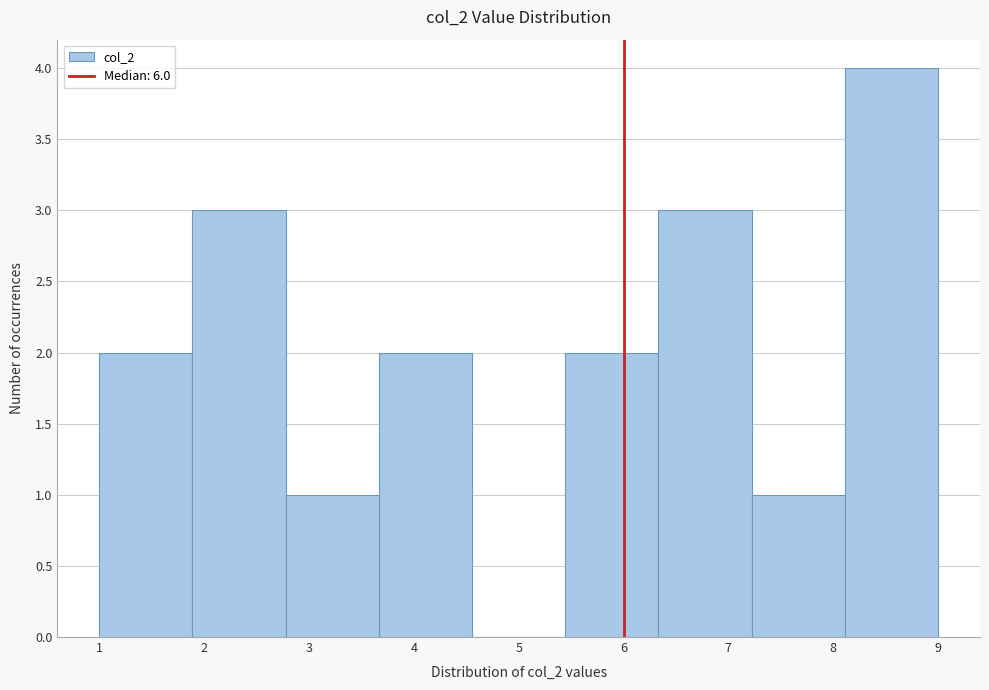

Reading left to right, transcribe this chart: for each bar, give the range it covers on the x-axis and its height. Neither the bar edges nor the heights are printed on the chart, so give them approximately, as read against the axes.

1.0 to 1.9: 2
1.9 to 2.8: 3
2.8 to 3.7: 1
3.7 to 4.6: 2
4.6 to 5.4: 0
5.4 to 6.3: 2
6.3 to 7.2: 3
7.2 to 8.1: 1
8.1 to 9.0: 4